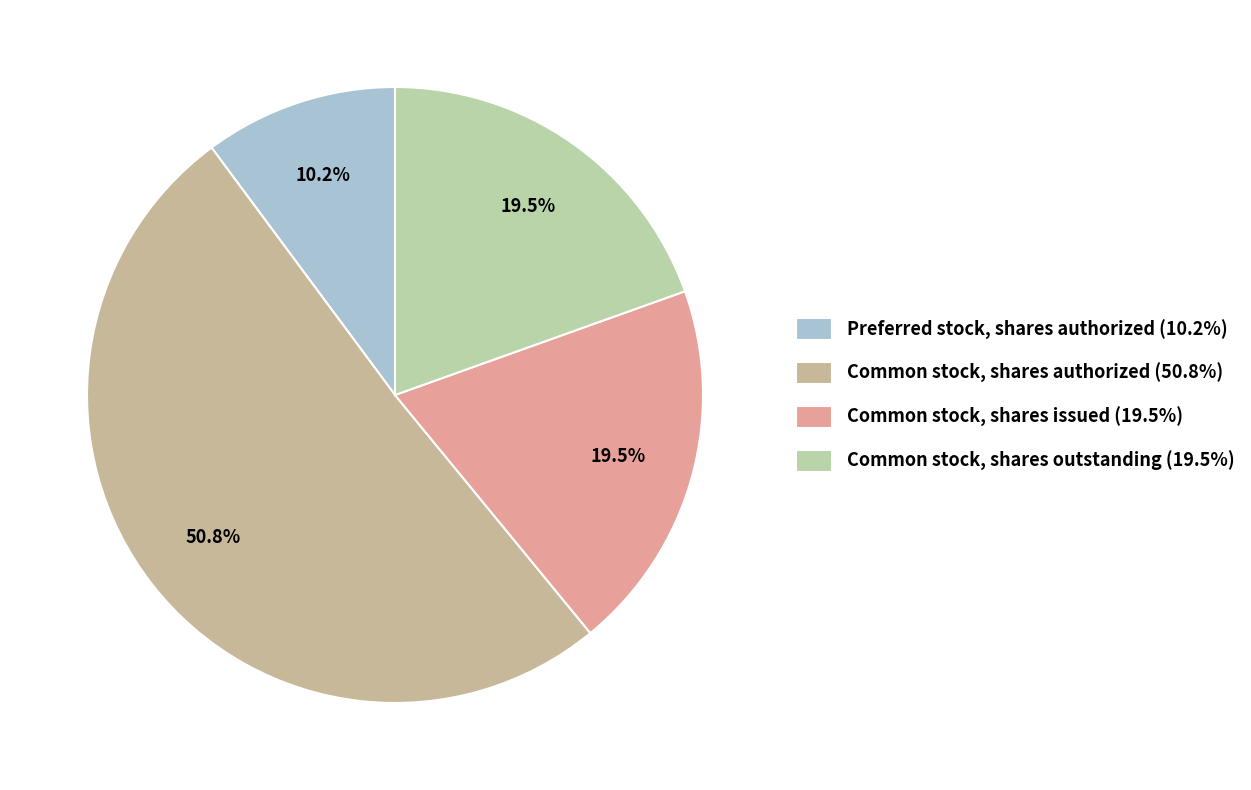

Between Common stock, shares authorized and Preferred stock, shares authorized, which is larger?

Common stock, shares authorized